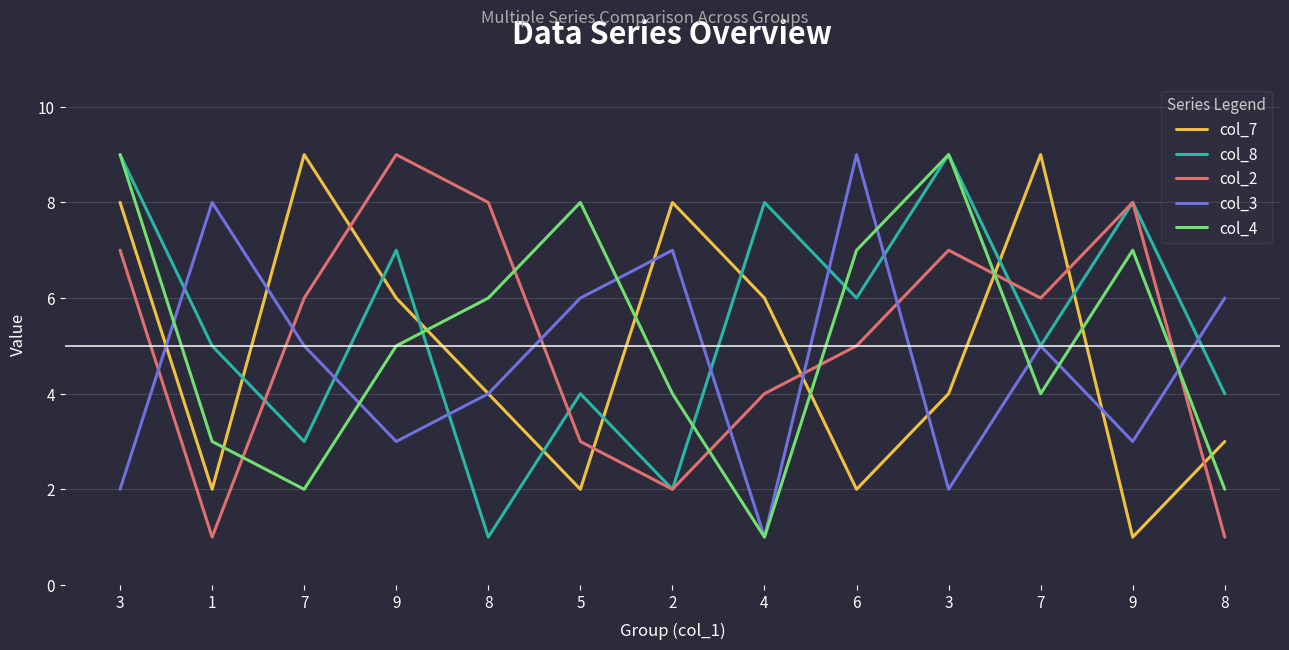

Does the chart display data point markers on the line(s)?

No